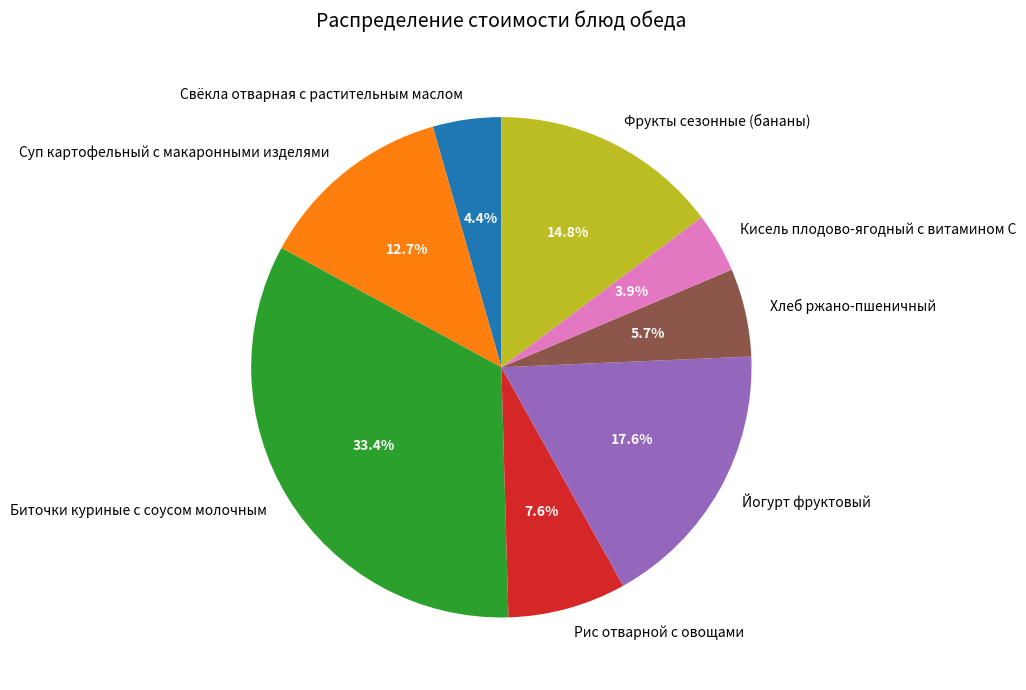

What is the smallest slice in the pie chart?

Кисель плодово-ягодный с витамином С